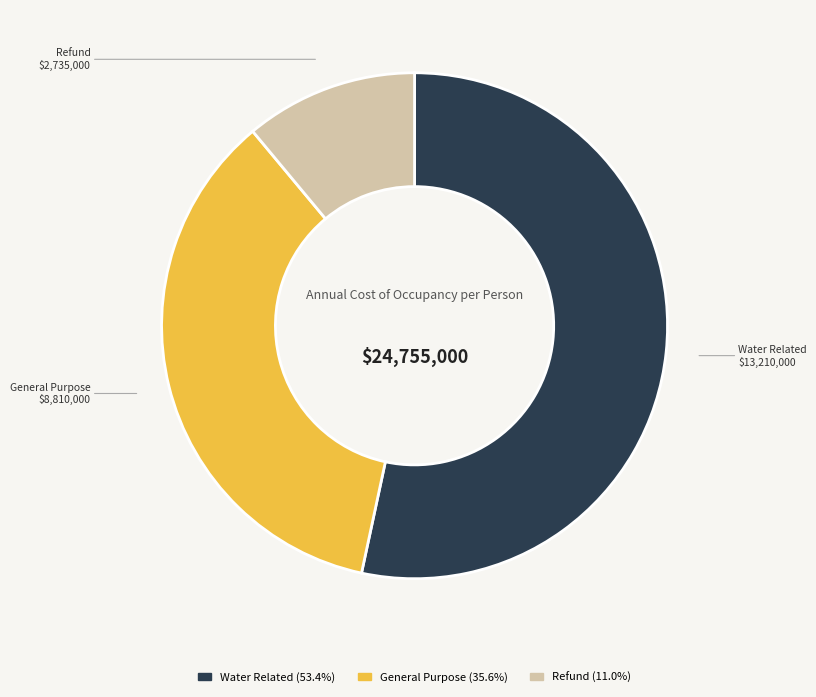

Rank the categories by value from lowest to highest.

Refund, General Purpose, Water Related